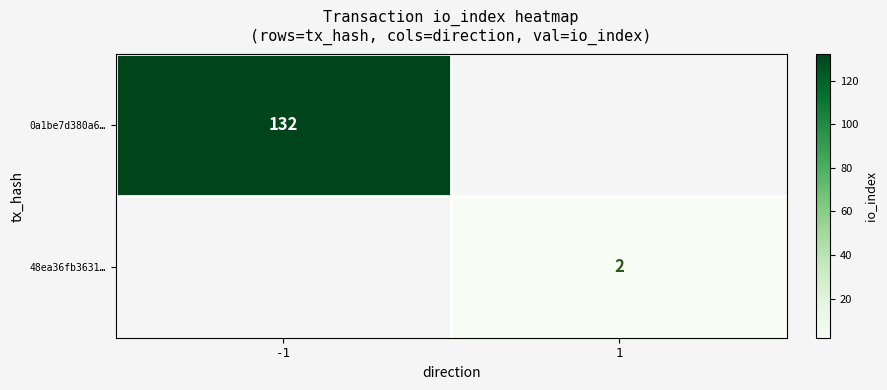

Is the value of 48ea36fb3631… at 1 greater than the value of 0a1be7d380a6… at -1?

No